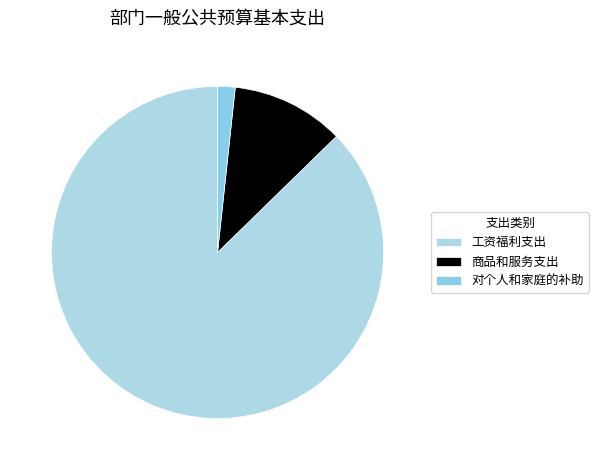

What percentage do 对个人和家庭的补助 and 商品和服务支出 together represent?

12.7%